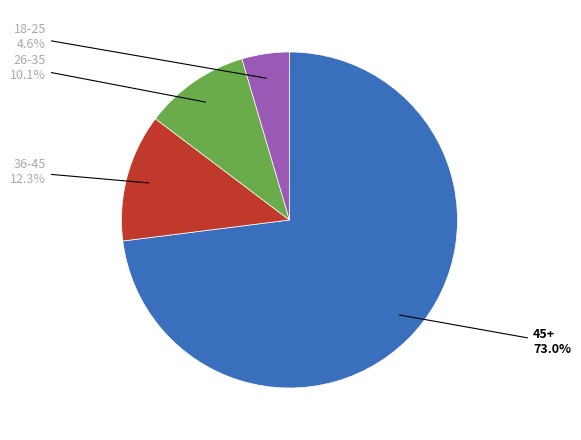

Is there any slice that represents more than half of the pie?

Yes